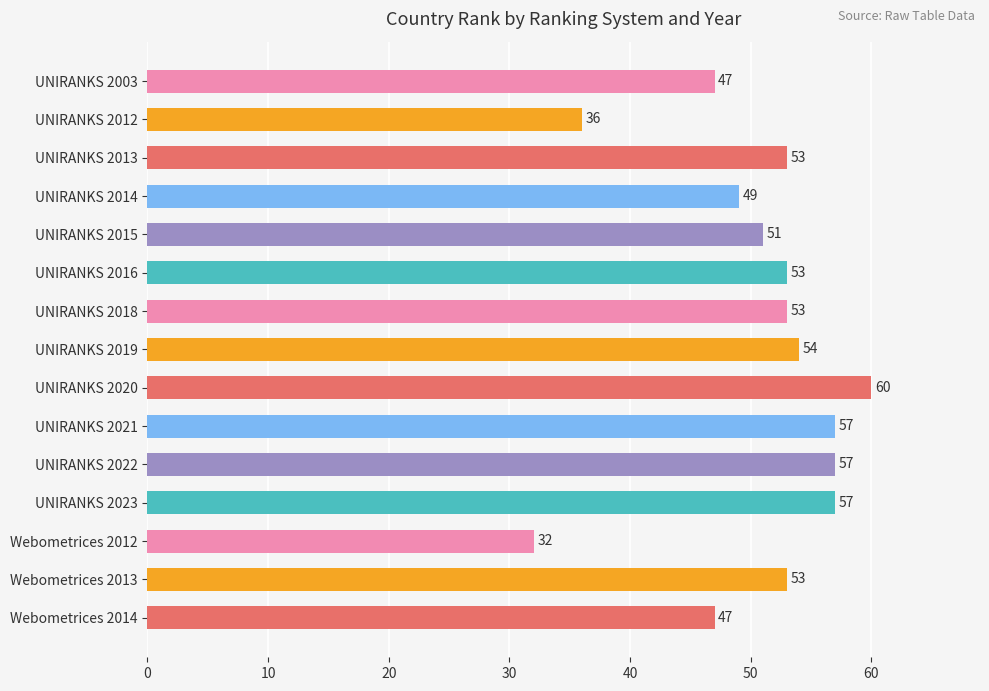

What is the average value?

51